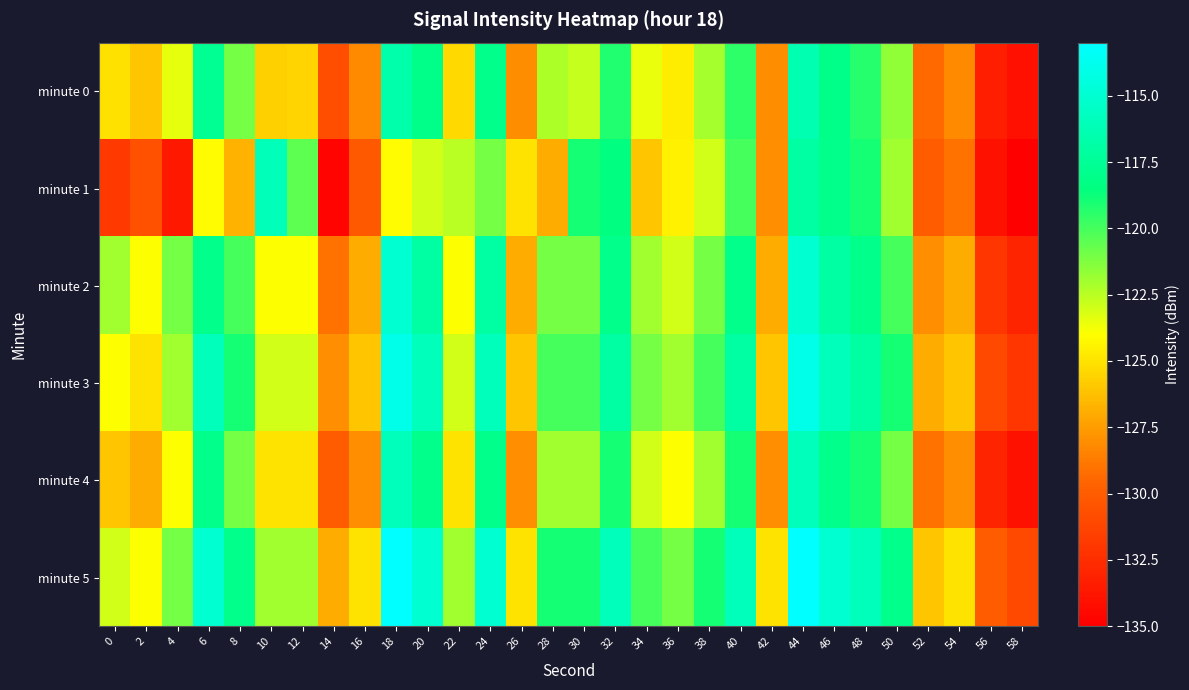

Between 32 and 38, which is larger?

32